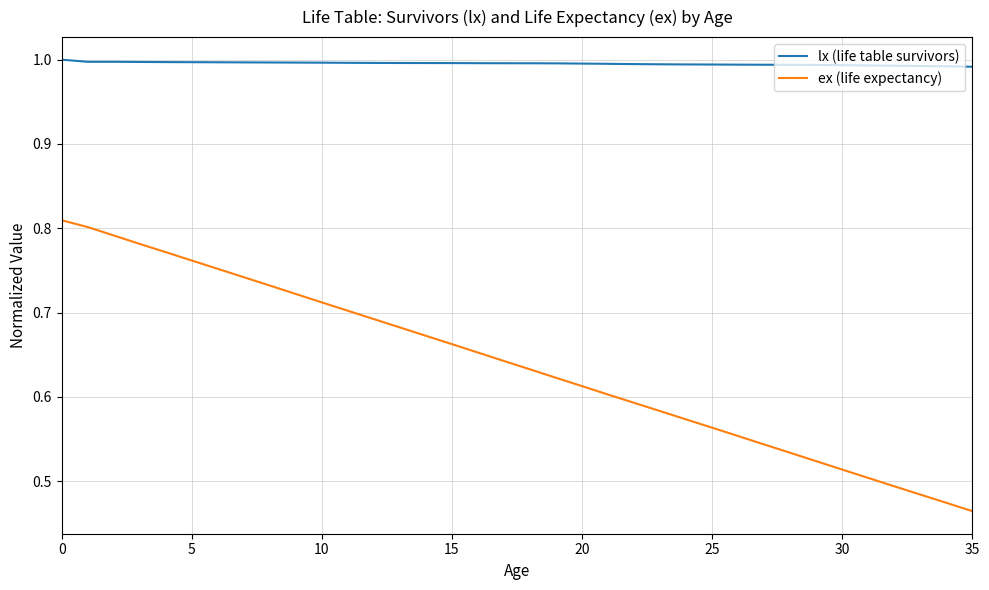

Which series has the largest range (max minus min)?

ex (life expectancy)